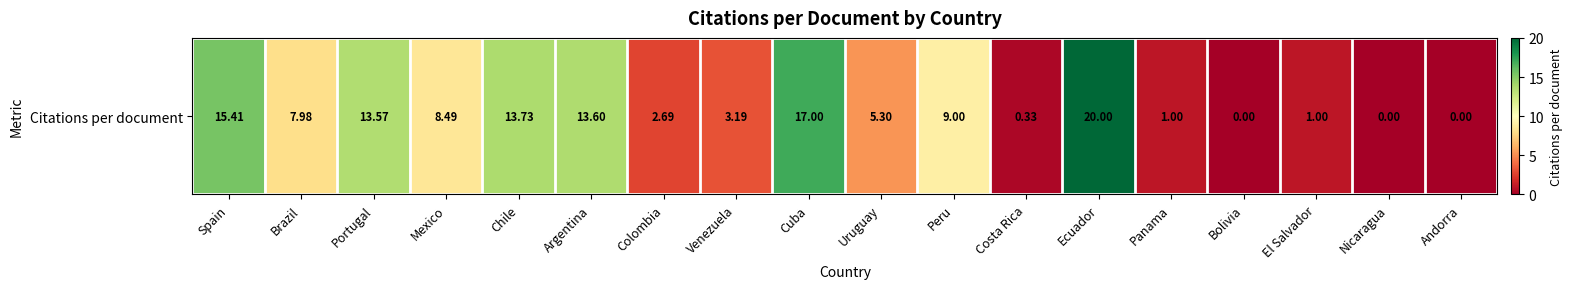

Where is the data nearest to the value 10?

Peru